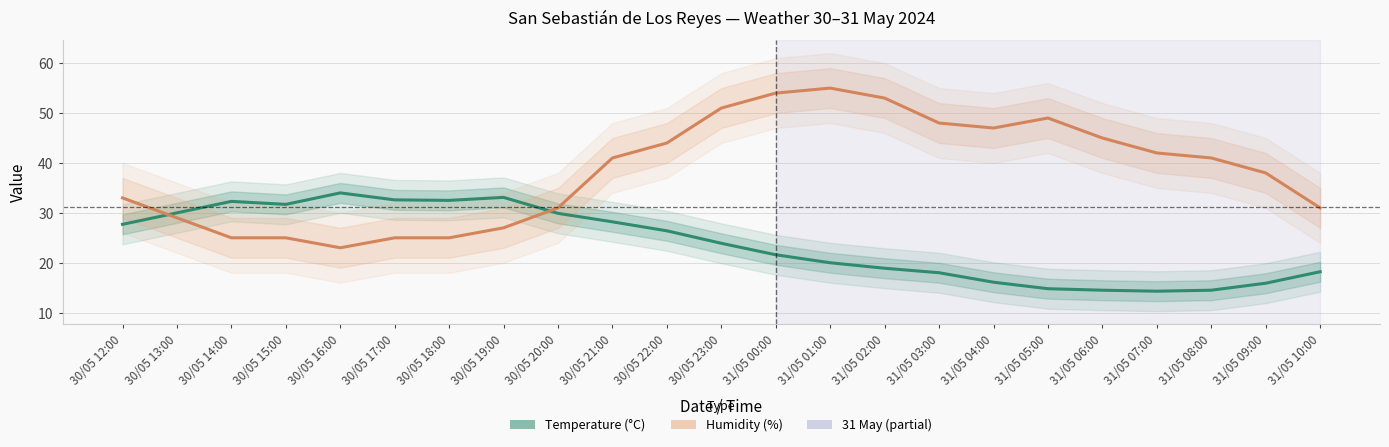

Where do Temperature (°C) and Humidity (%) first cross each other?

30/05 12:00 and 30/05 13:00